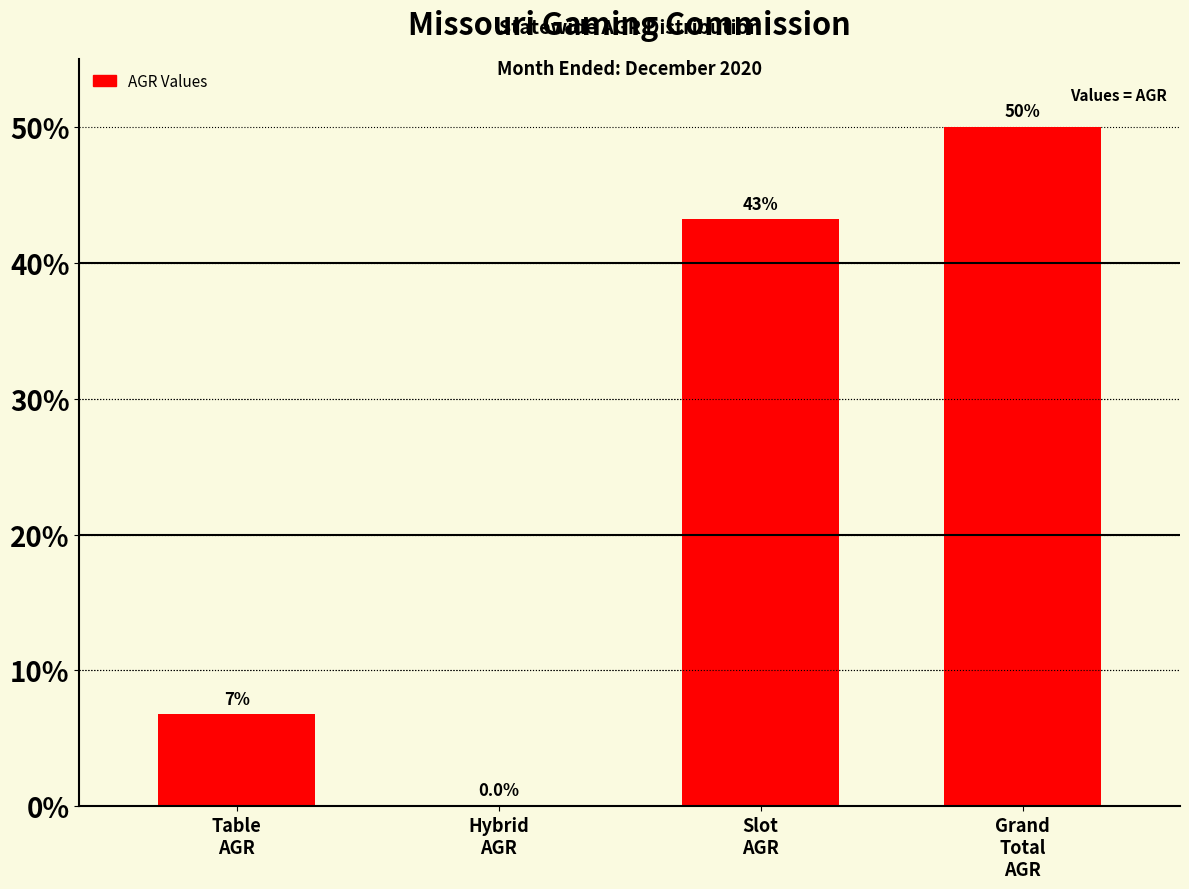

What is the greatest value displayed?

50.0